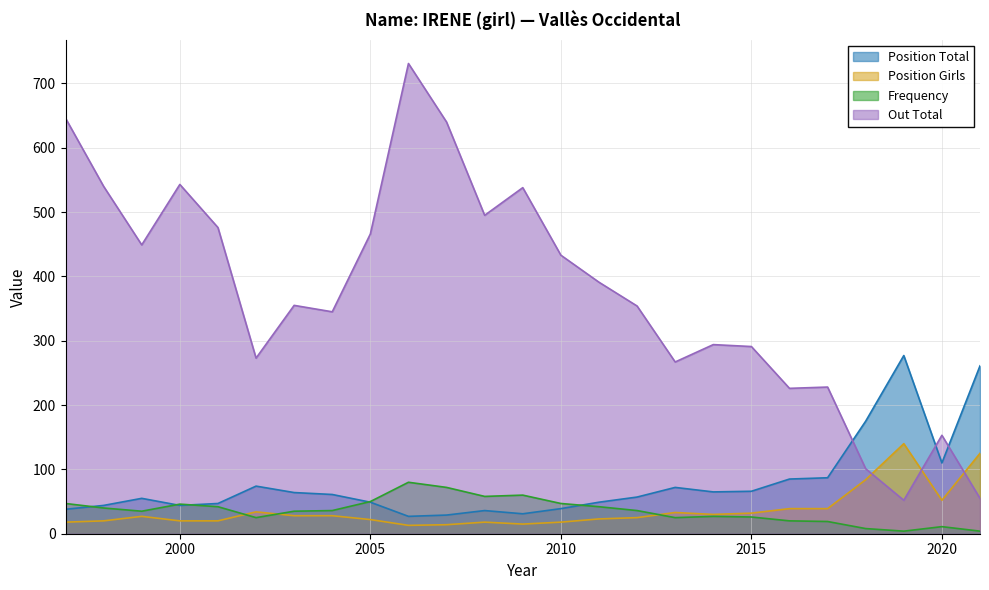

What is the average value of the Position Girls series?

37